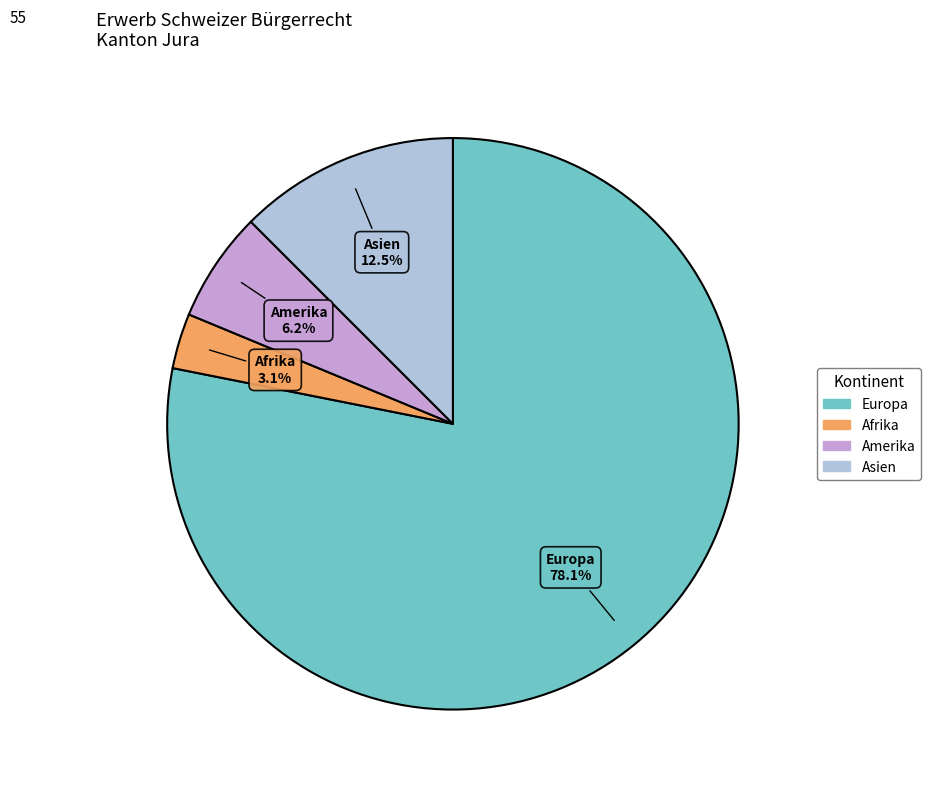

How many slices are in this pie chart?

4